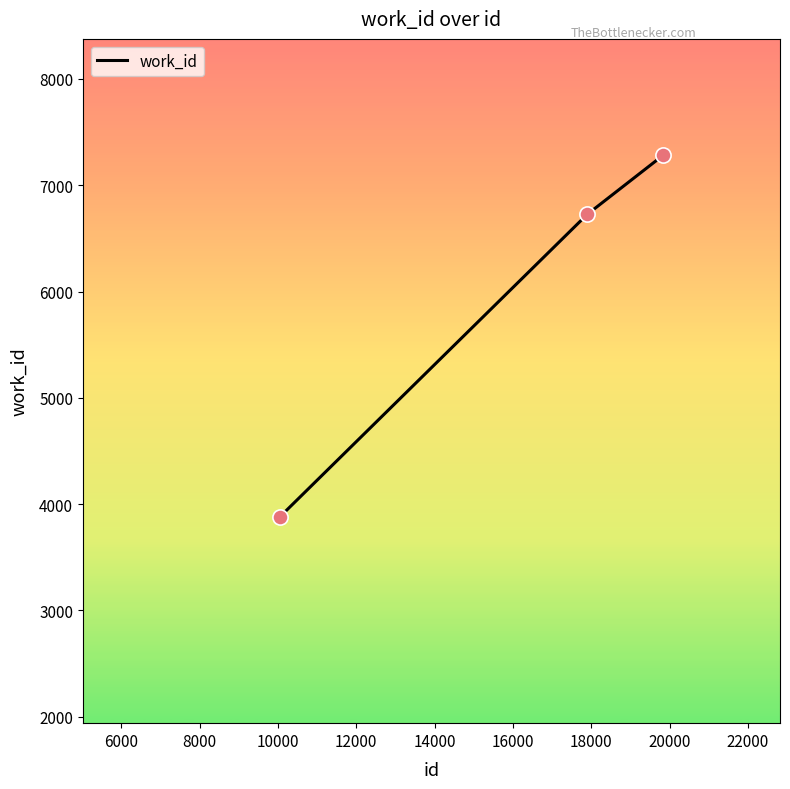

What is the smallest value displayed?

3880